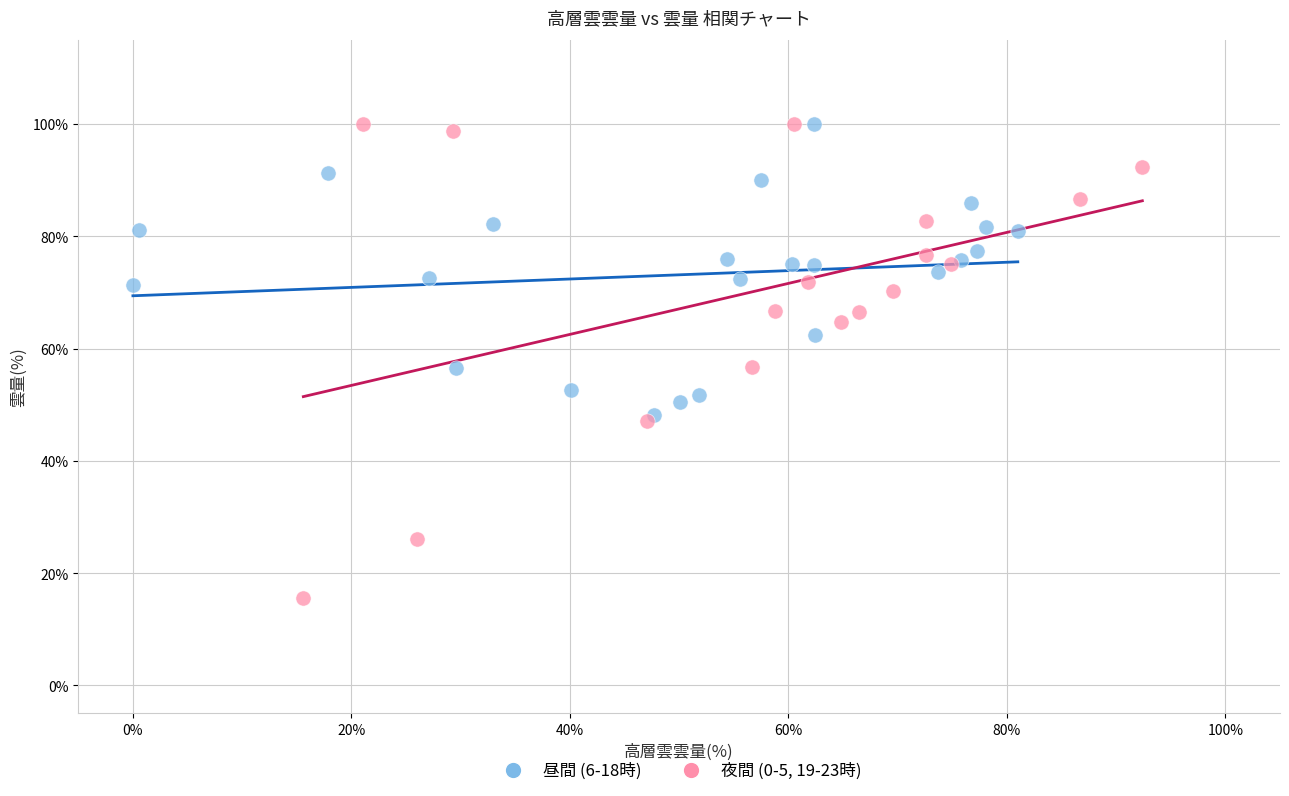

Which series has the largest Y range (max minus min)?

夜間 (0-5, 19-23時)